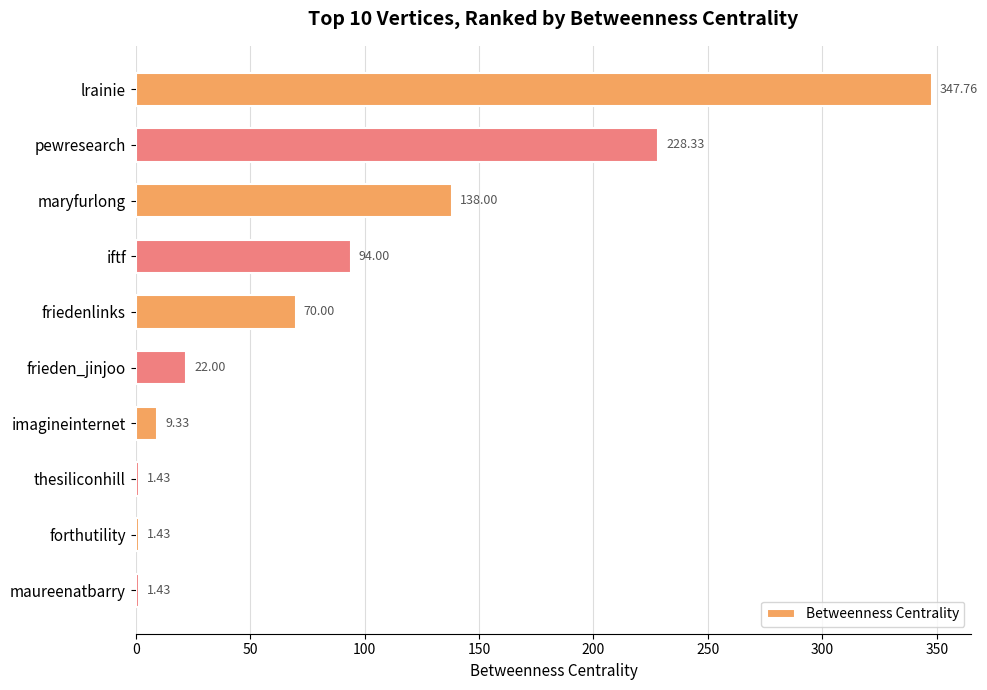

Between maryfurlong and lrainie, which is larger?

lrainie